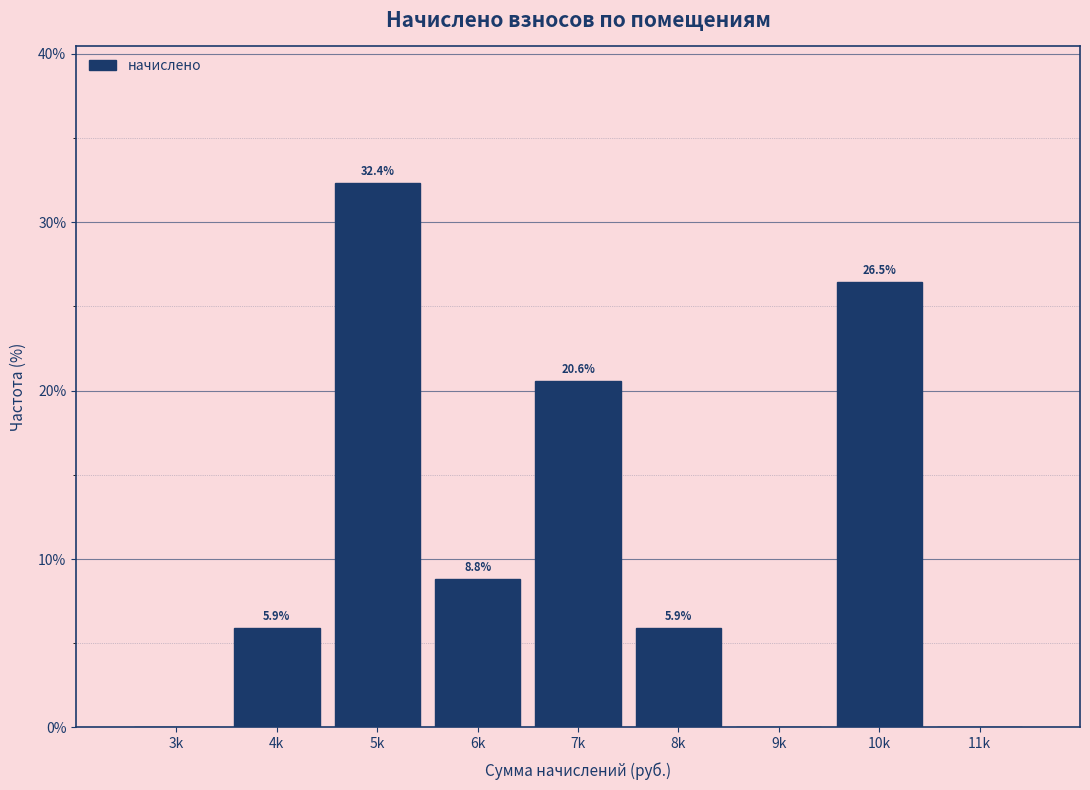

Reading left to right, what are all the values shown in this chart?

3k=0.0	4k=5.9	5k=32.4	6k=8.8	7k=20.6	8k=5.9	9k=0.0	10k=26.5	11k=0.0